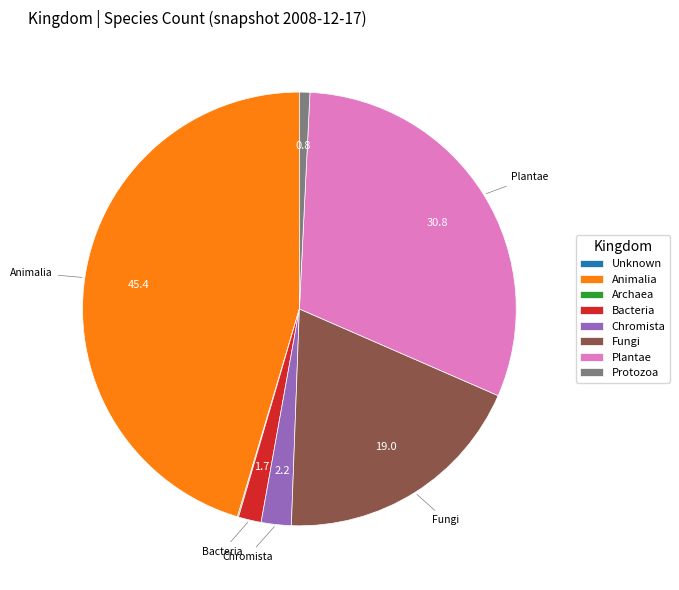

True or false: Chromista accounts for 9% of the total.

False